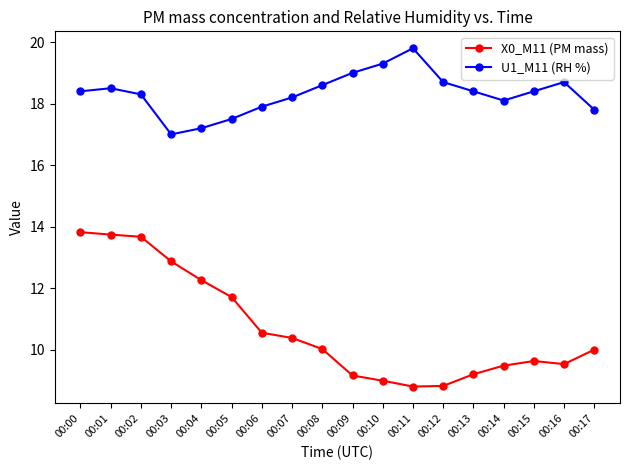

Count the number of categories in the chart.

18